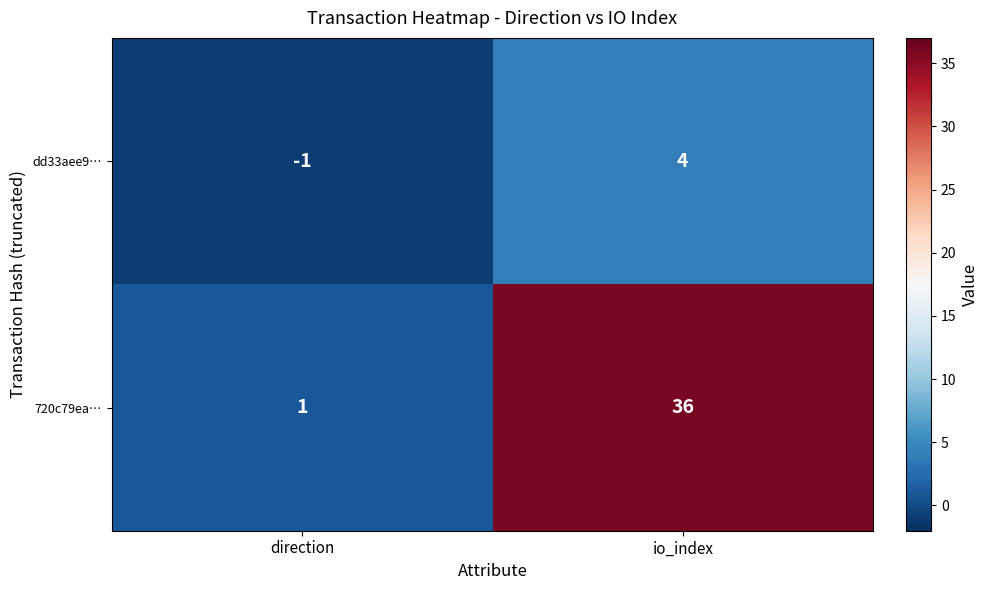

At which category does the chart reach its peak across all series?

io_index